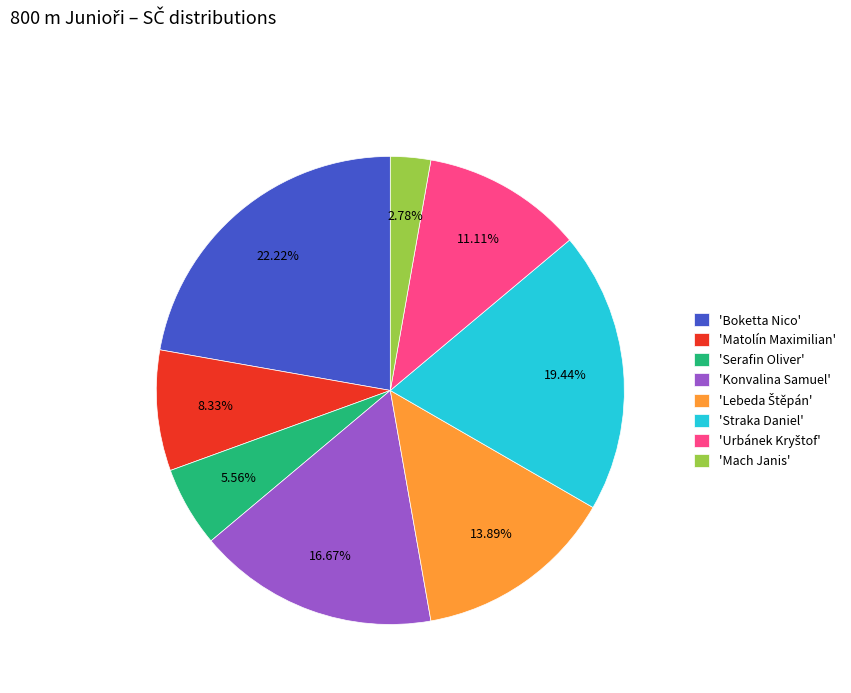

How many segments does this pie chart have?

8